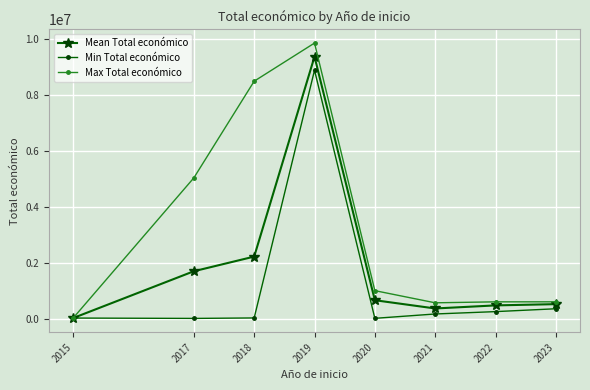

True or false: Mean Total económico has more than 0 points higher than both neighbors.

True